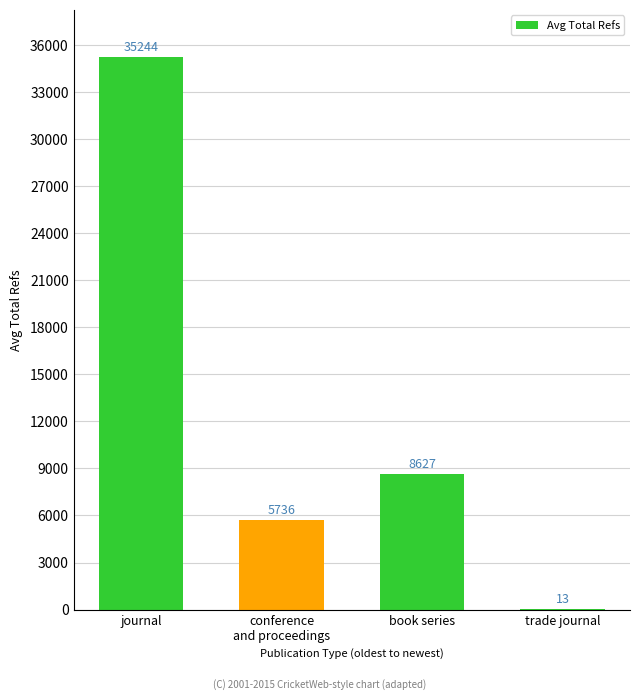

At which label does the data first exceed 8627?

journal